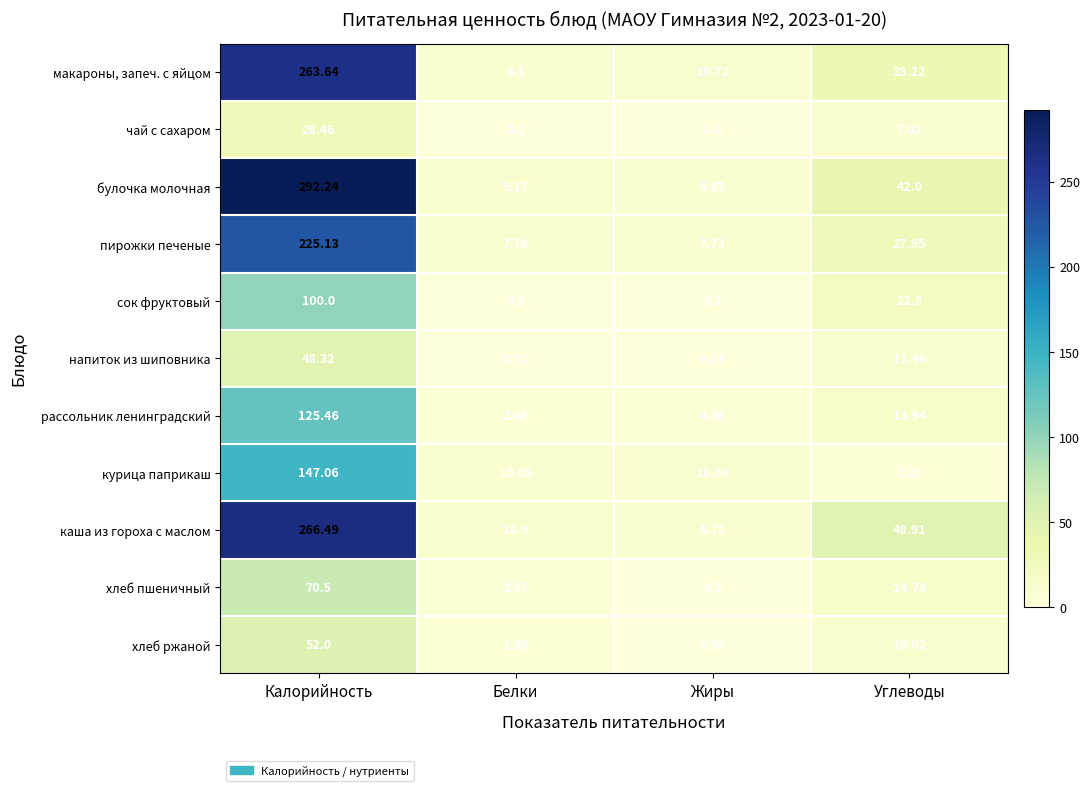

Rank the series at Жиры from lowest to highest value.

чай с сахаром, напиток из шиповника, сок фруктовый, хлеб пшеничный, хлеб ржаной, рассольник ленинградский, булочка молочная, пирожки печеные, каша из гороха с маслом, курица паприкаш, макароны, запеч. с яйцом